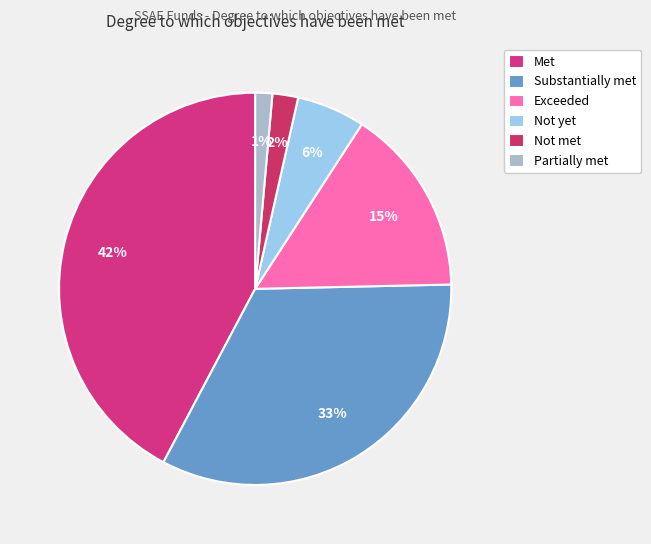

To the nearest percent, what is the difference between the largest and smallest slice percentages?

41%